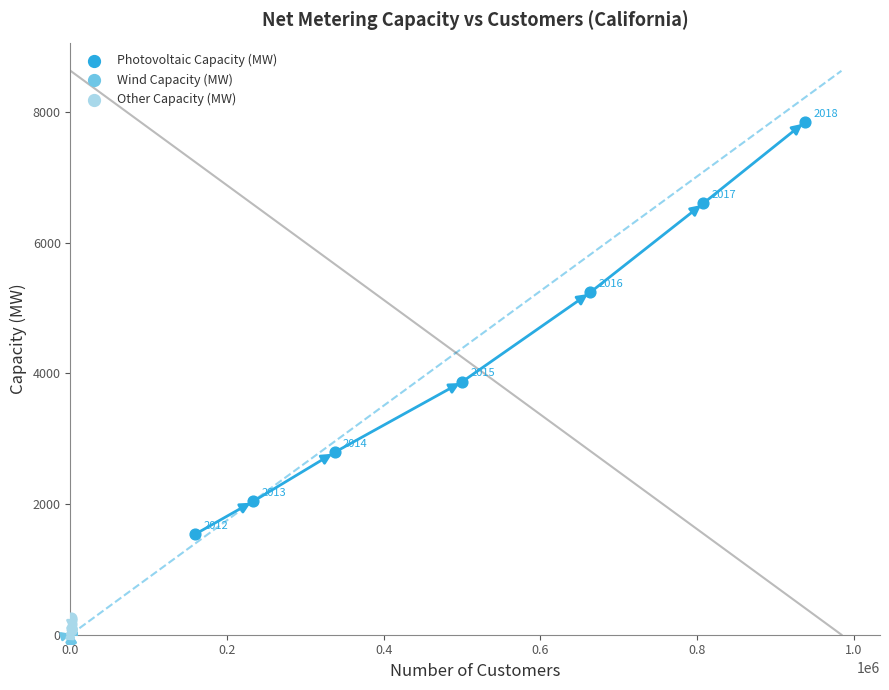

Which series has the largest Y range (max minus min)?

Photovoltaic Capacity (MW)